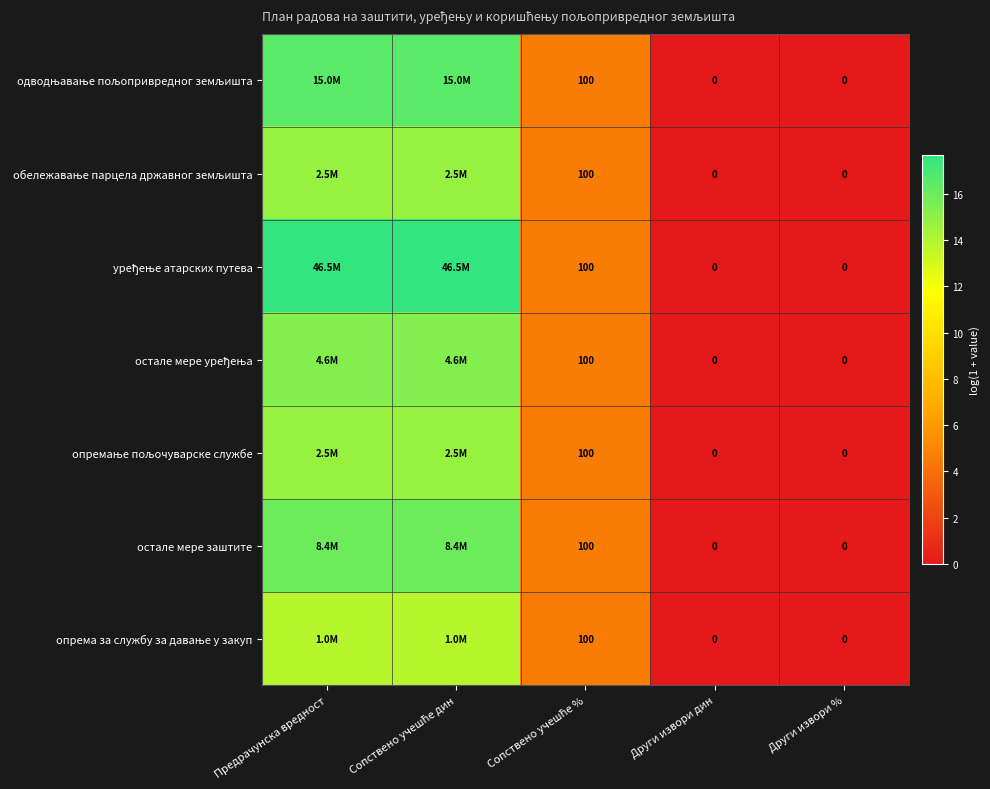

Is it true that остале мере уређења equals -8.1 at Други извори дин?

False